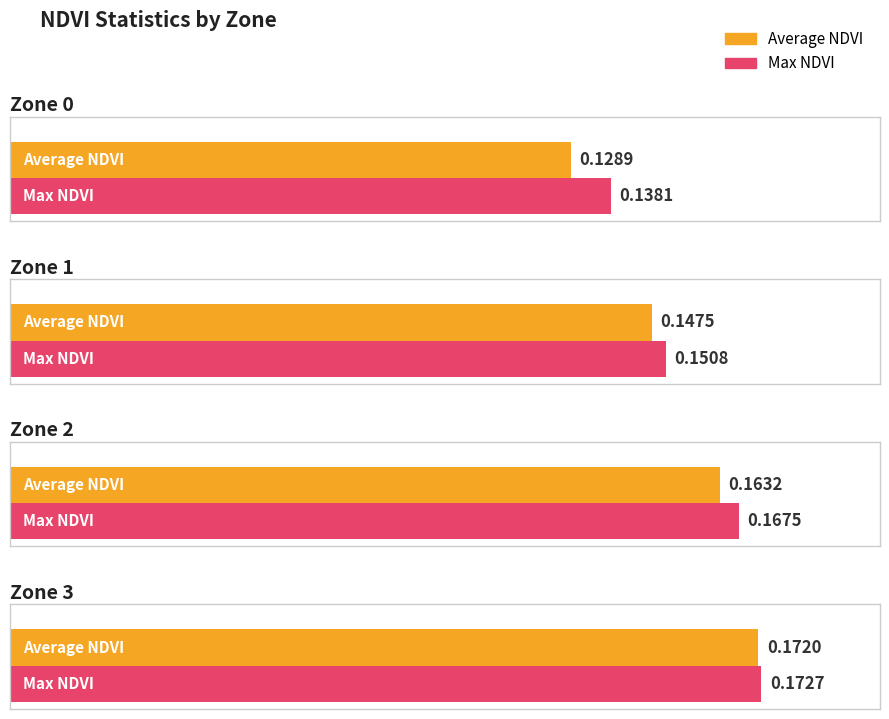

Reading right to left, transcribe all the data shown in this chart.

Average NDVI: 0.2	0.2	0.1	0.1
Max NDVI: 0.2	0.2	0.2	0.1